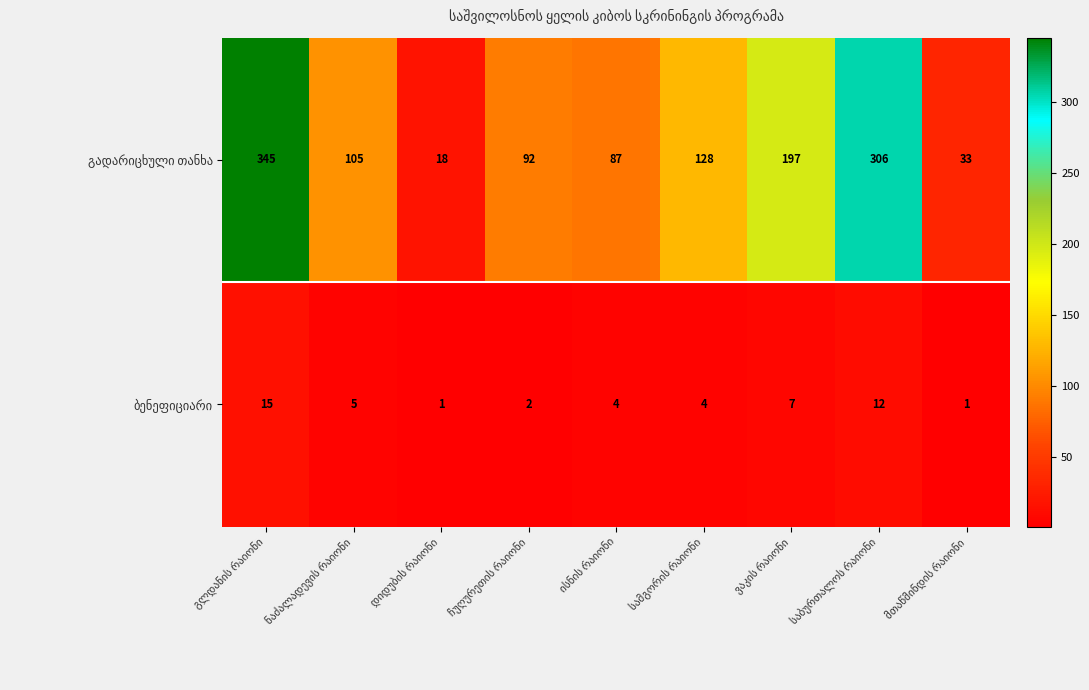

At how many categories does at least one series exceed 65?

7